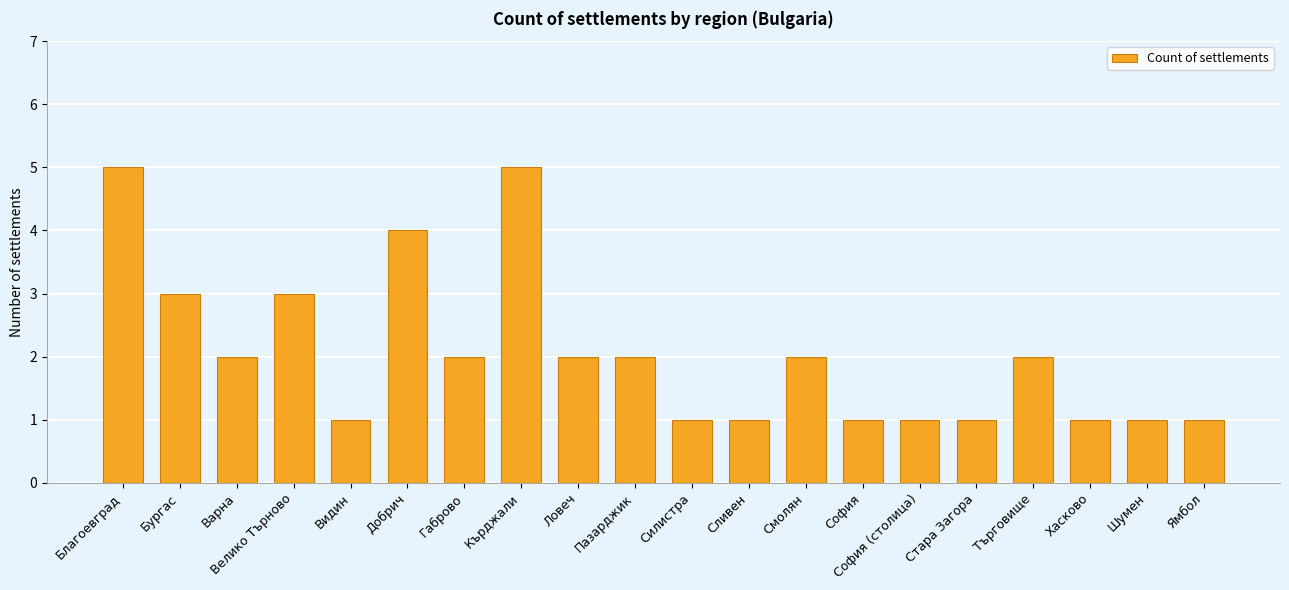

What is the label of the 19th bar from the left?

Шумен